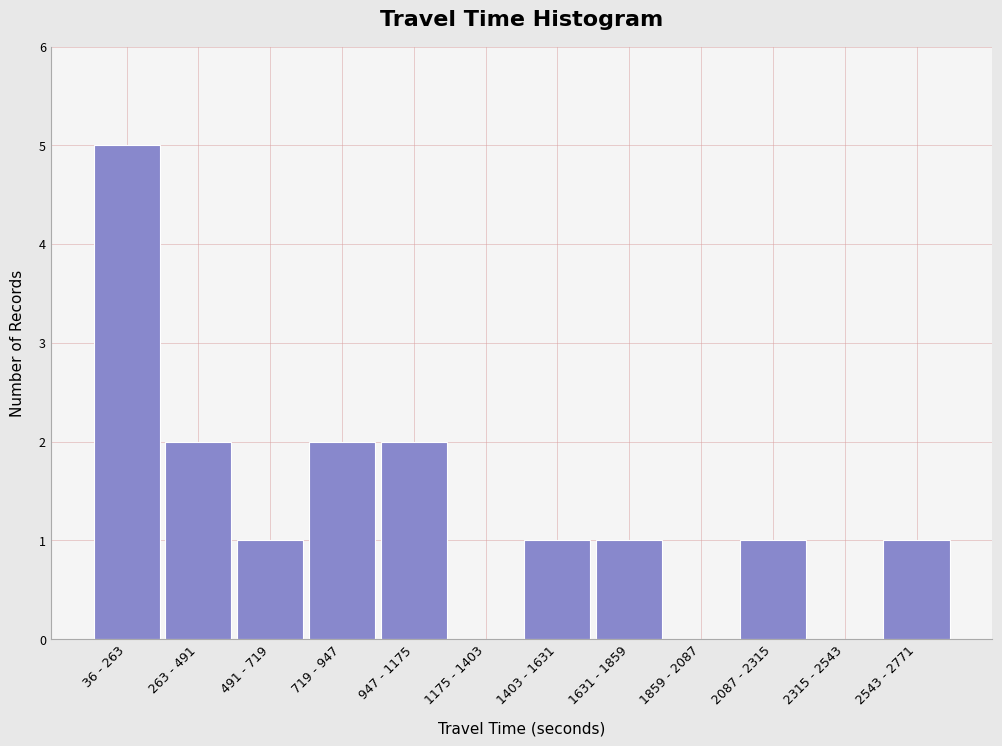

Reading left to right, extract all data points from this chart.

36 - 263=5	263 - 491=2	491 - 719=1	719 - 947=2	947 - 1175=2	1175 - 1403=0	1403 - 1631=1	1631 - 1859=1	1859 - 2087=0	2087 - 2315=1	2315 - 2543=0	2543 - 2771=1